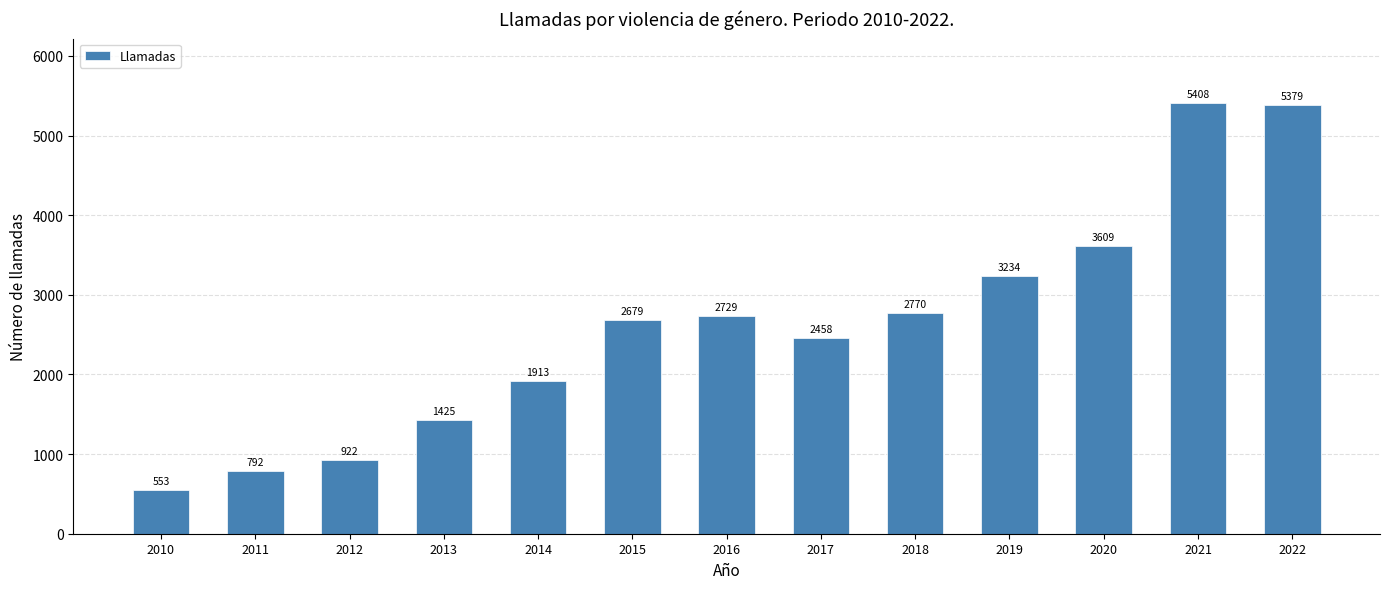

At which category does the chart reach its peak across all series?

2021